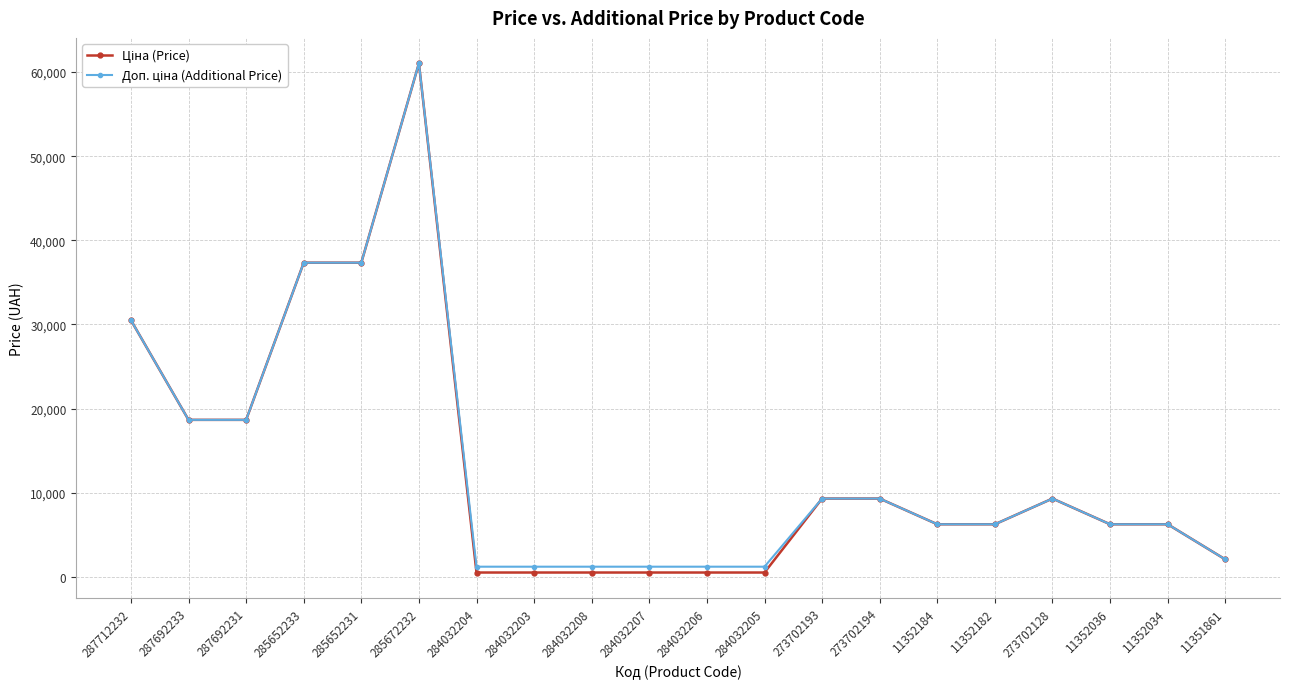

Which category has the highest value across all series?

285672232